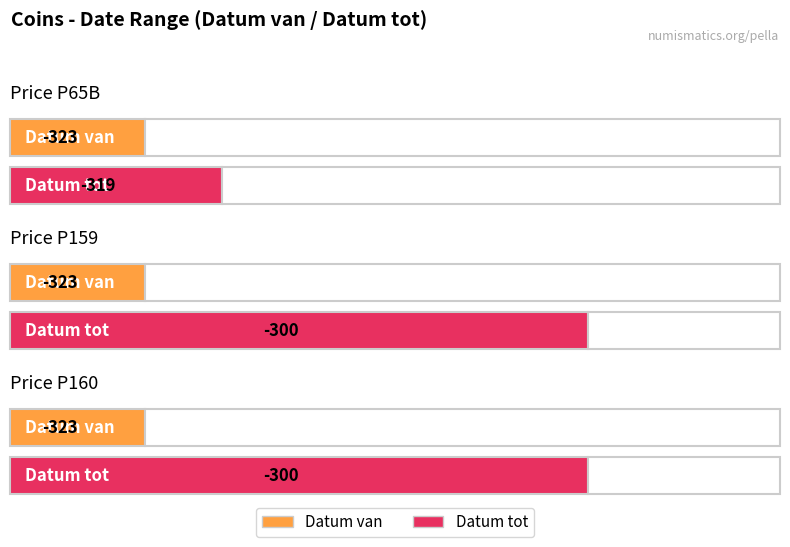

What is the label of the 1st point from the right?

Price P160